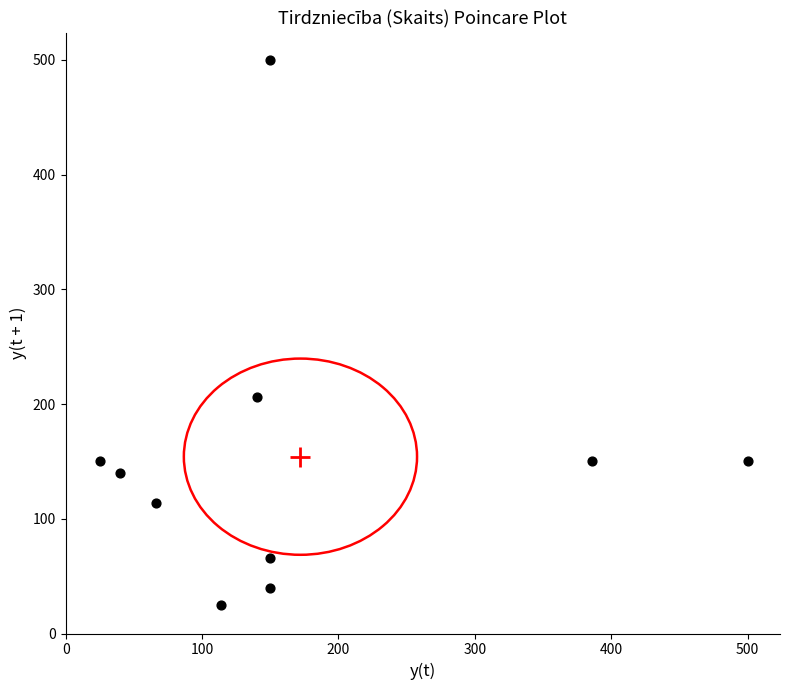

What Y value in the scatter plot is closest to 262?

206